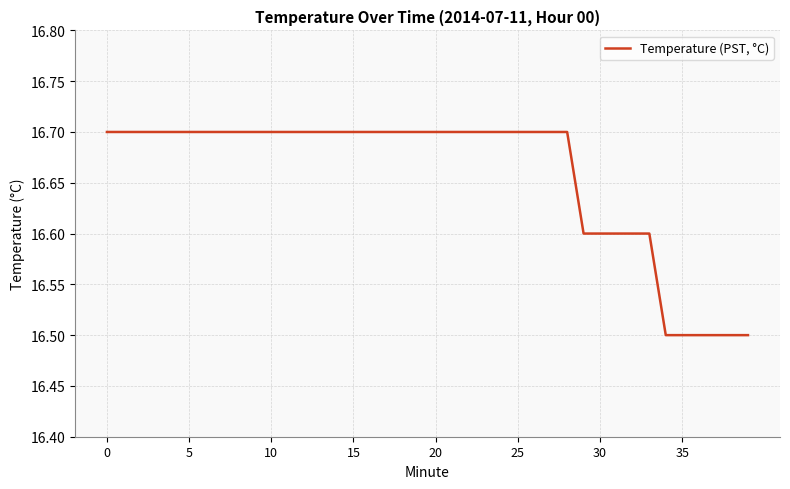

The chart shows a value of 16.7 at 0. True or false?

True